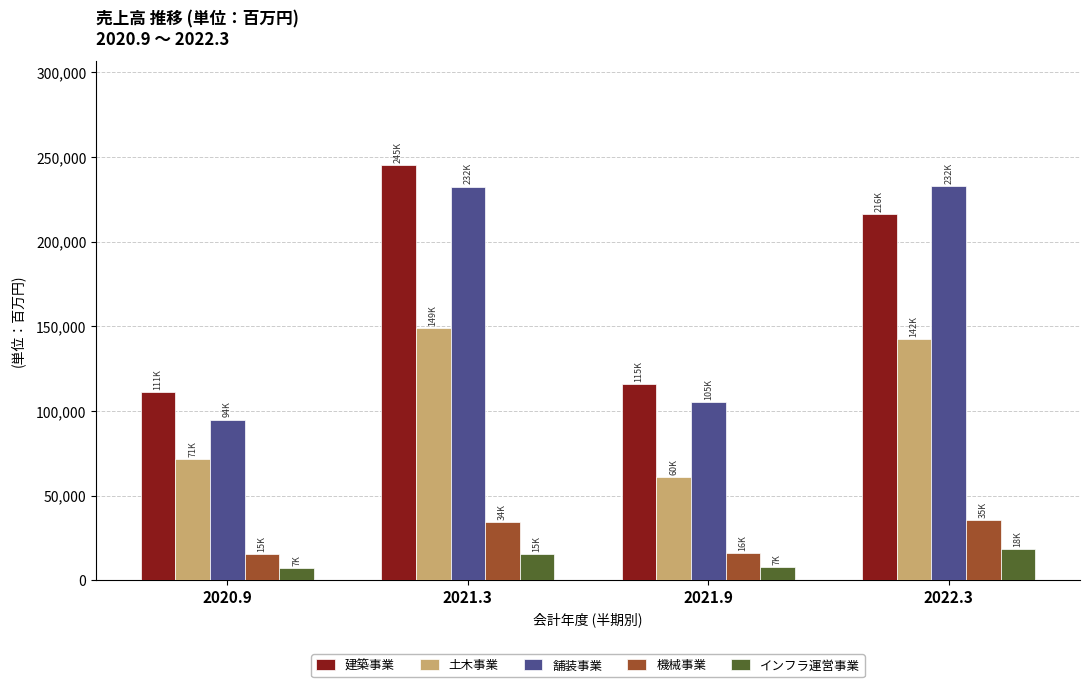

Which series has the largest range (max minus min)?

舗装事業